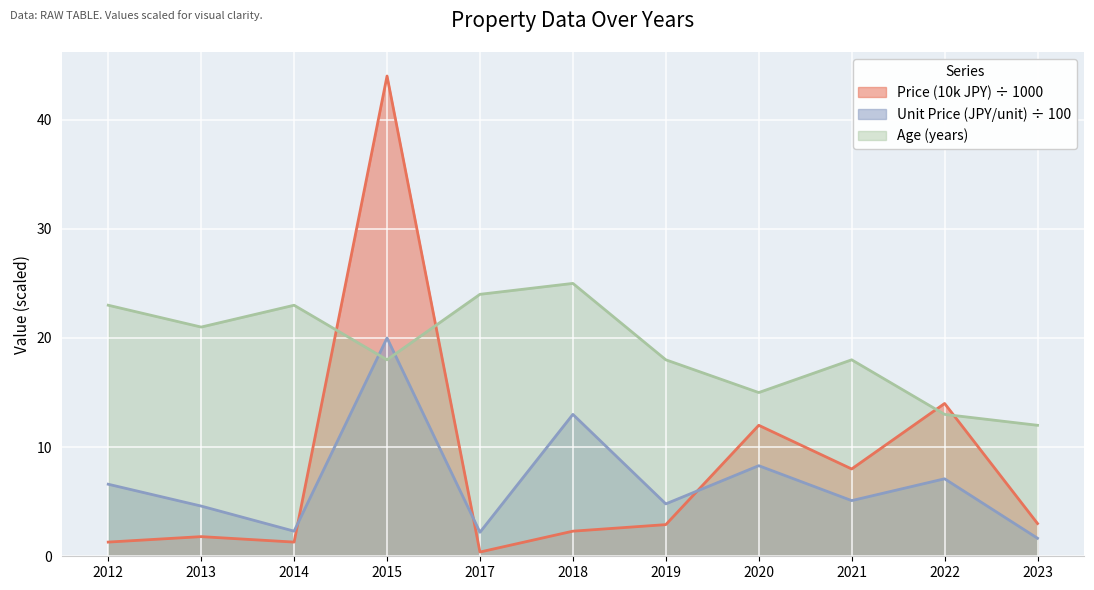

The value of Age (years) at 2021 is 18.0. True or false?

True